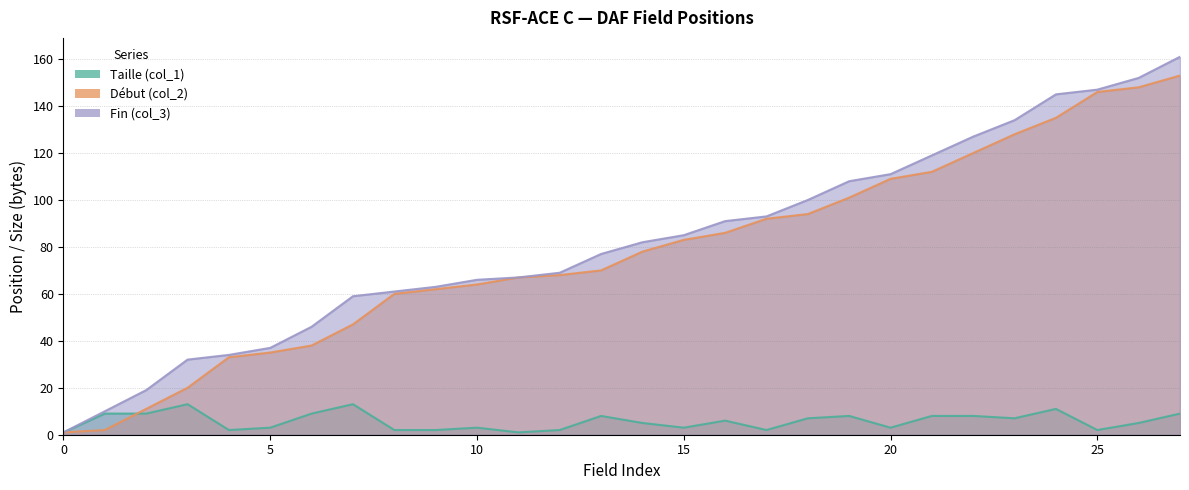

What is the difference between the Début (col_2) values at 9 and 9?

56